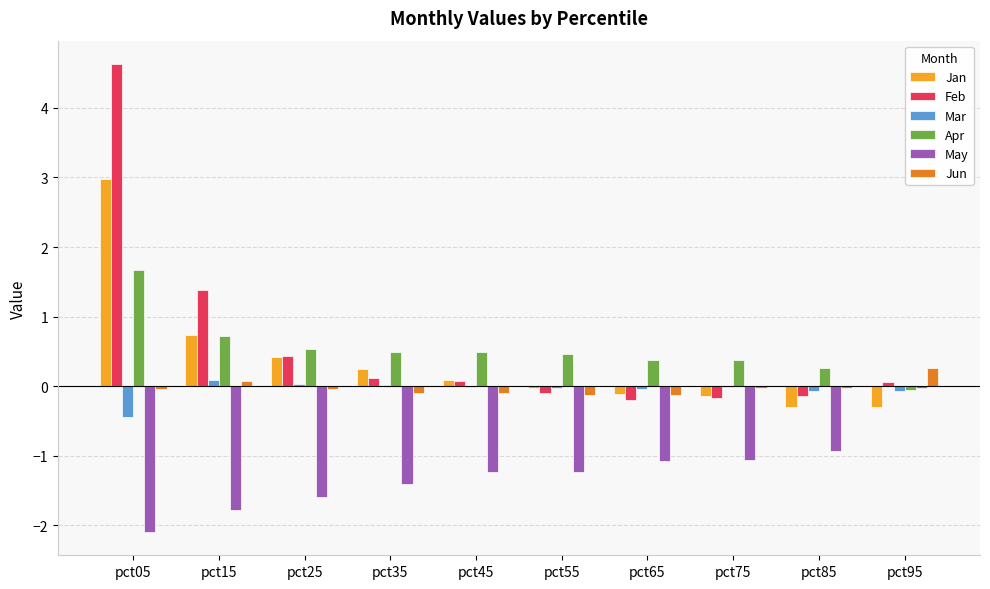

Count the number of data series in this chart.

6